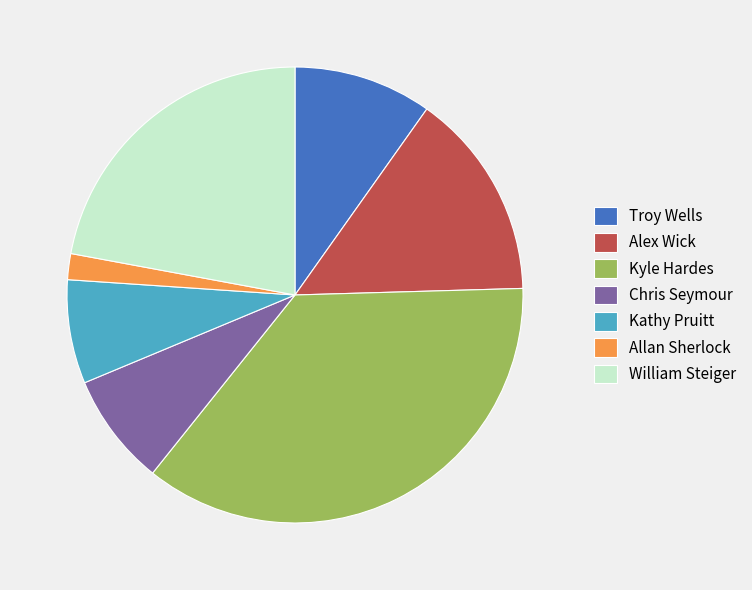

Combined, do Allan Sherlock and Kyle Hardes account for over 50%?

No